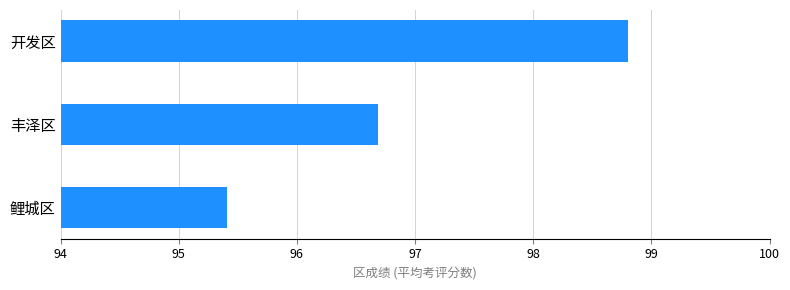

Which category has the highest value across all series?

开发区